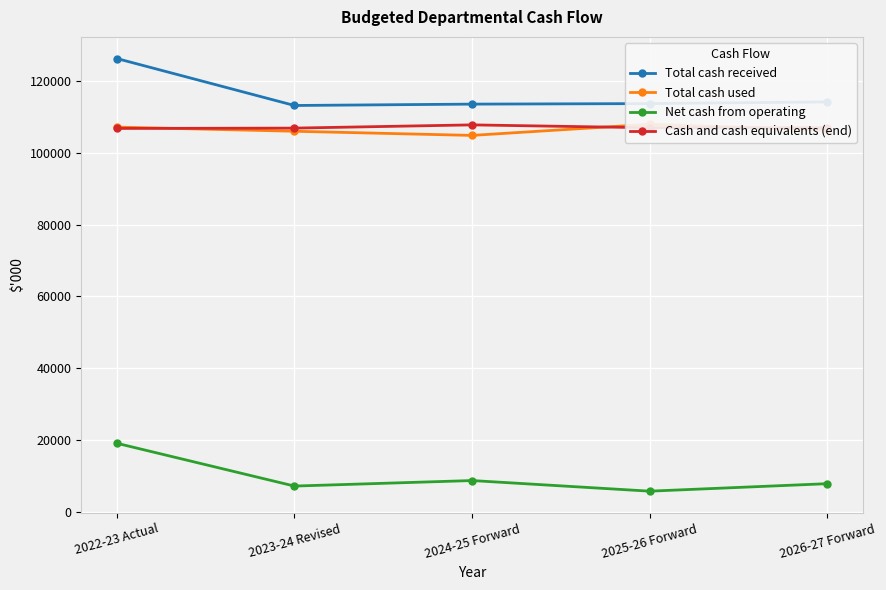

Is the value of Total cash used at 2026-27 Forward greater than the value of Net cash from operating at 2022-23 Actual?

Yes